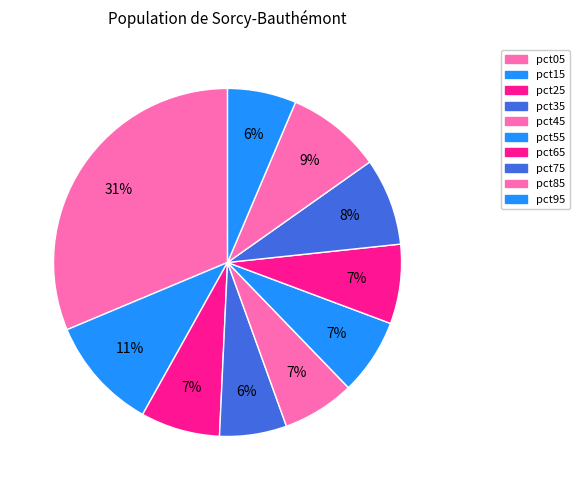

Is there any slice that represents more than half of the pie?

No